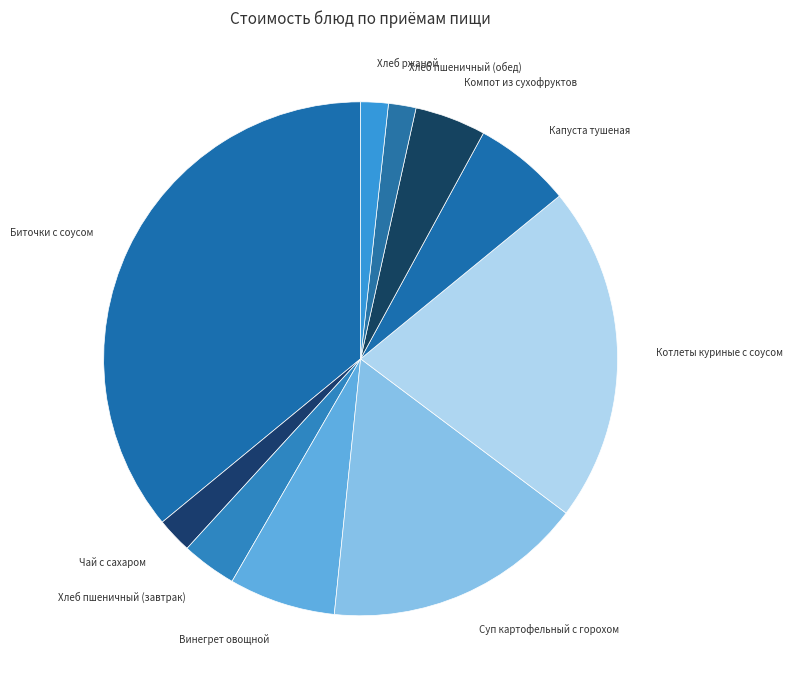

What is the largest slice in the pie chart?

Биточки с соусом